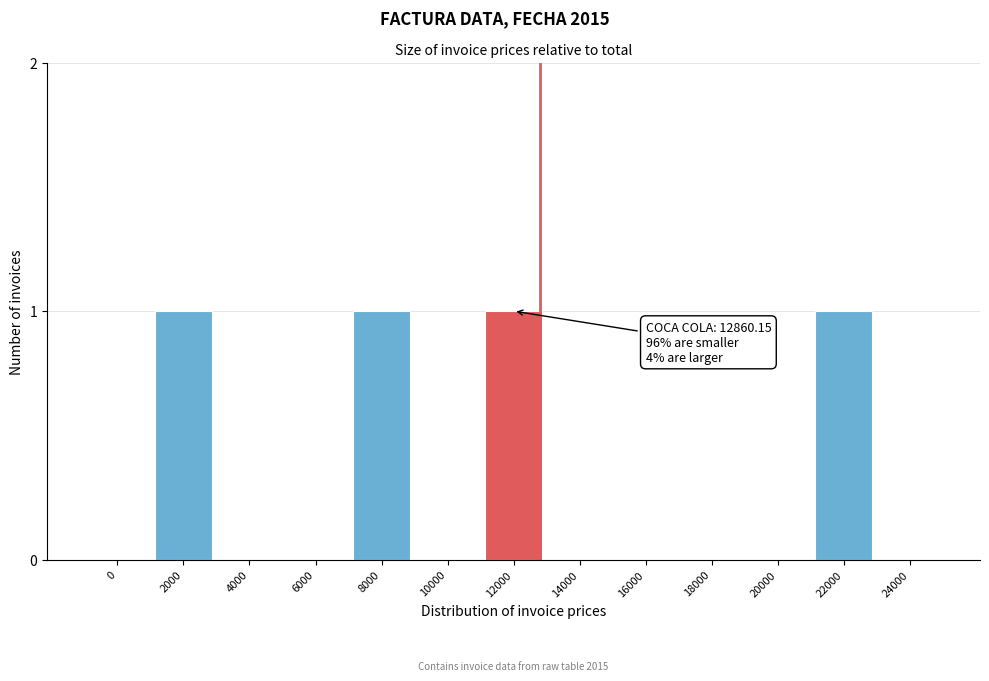

Reading left to right, transcribe all the data shown in this chart.

0=0	2000=1	4000=0	6000=0	8000=1	10000=0	12000=1	14000=0	16000=0	18000=0	20000=0	22000=1	24000=0